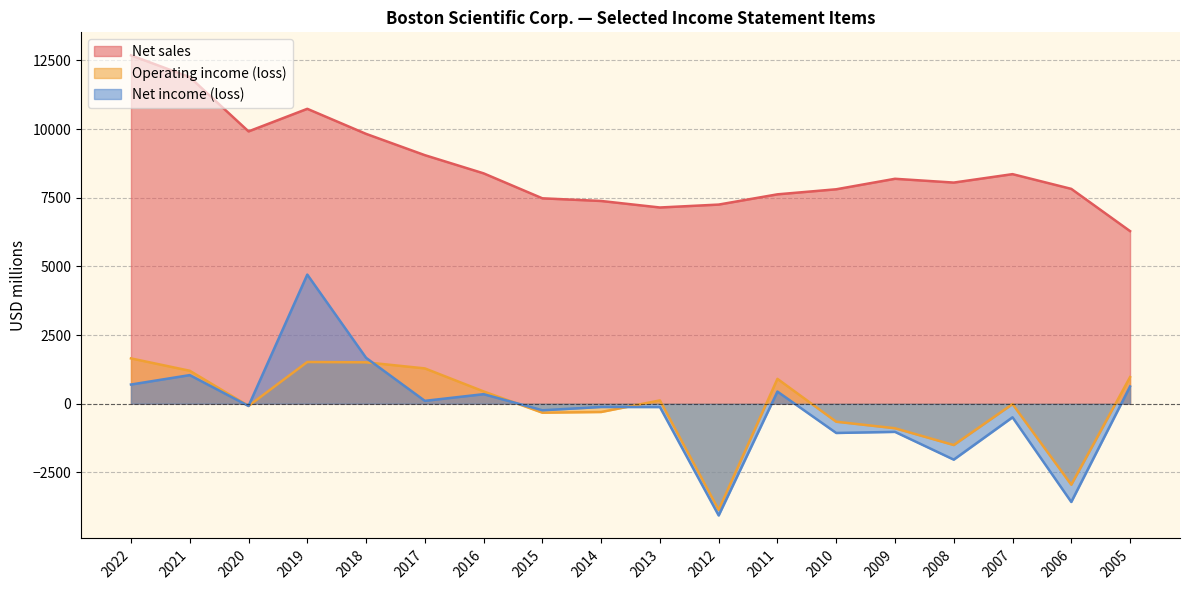

True or false: Net sales and Operating income (loss) intersect in this chart.

False